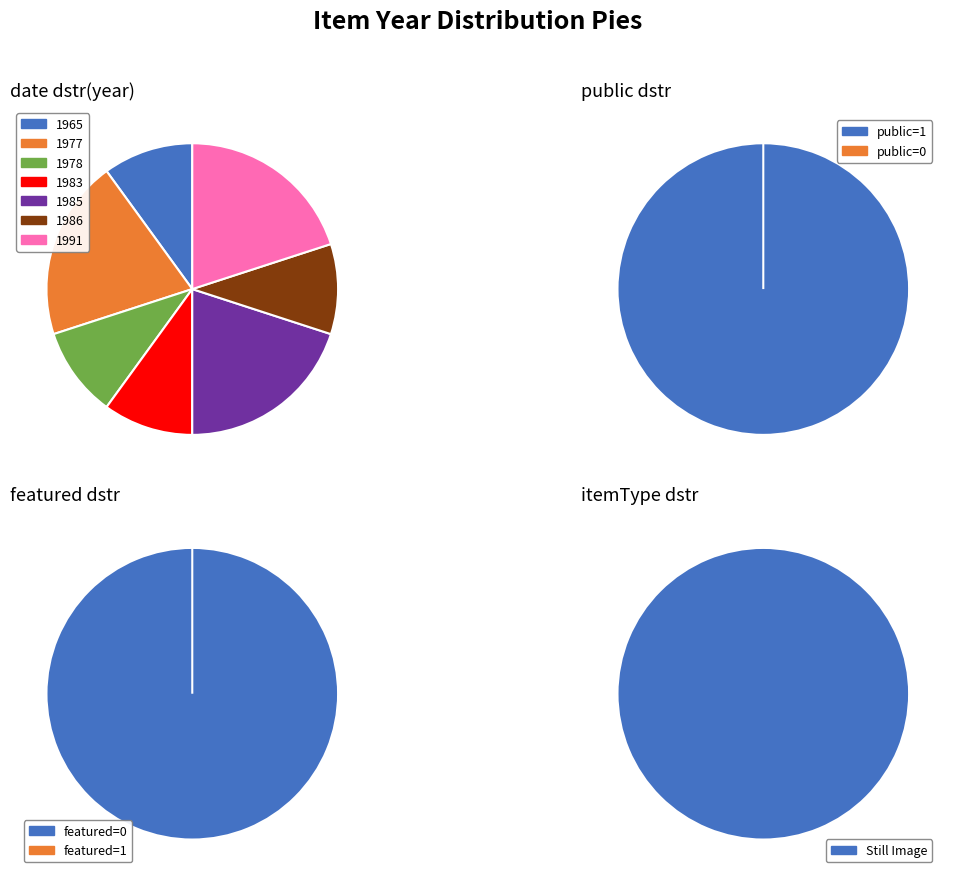

Approximately how many times larger is the value at 1991 compared to 1977?

1.0